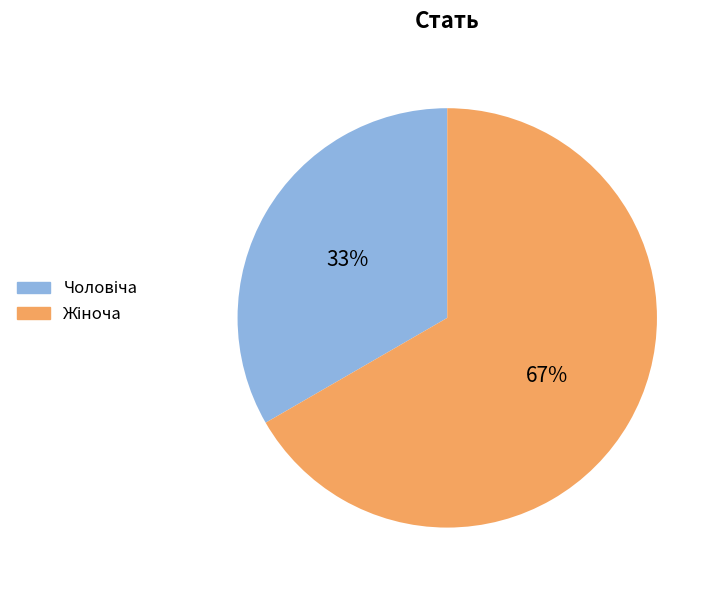

Is there any slice that represents more than half of the pie?

Yes